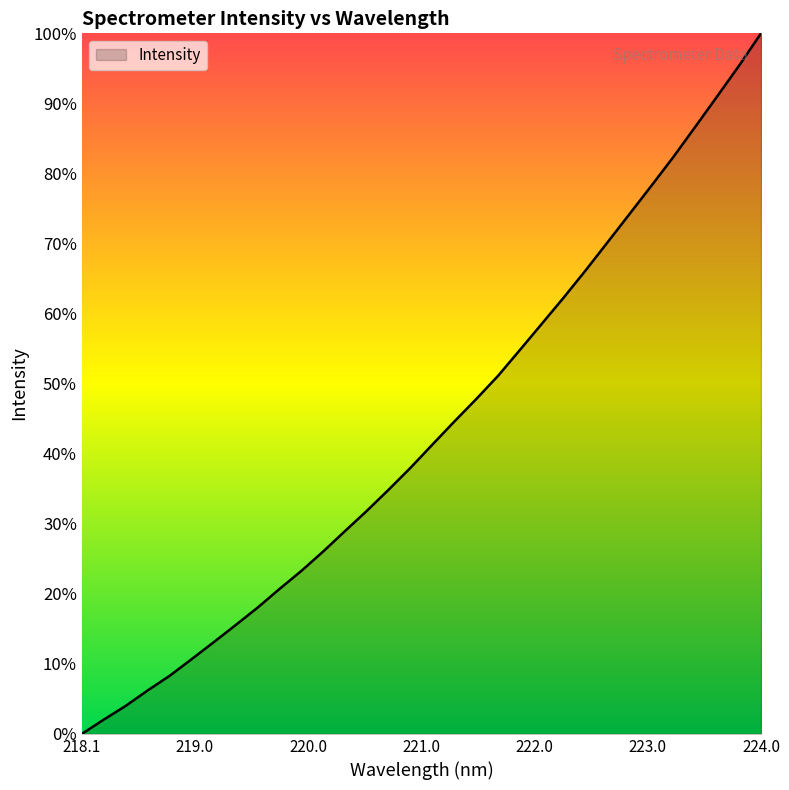

Does the chart have visible grid lines?

No